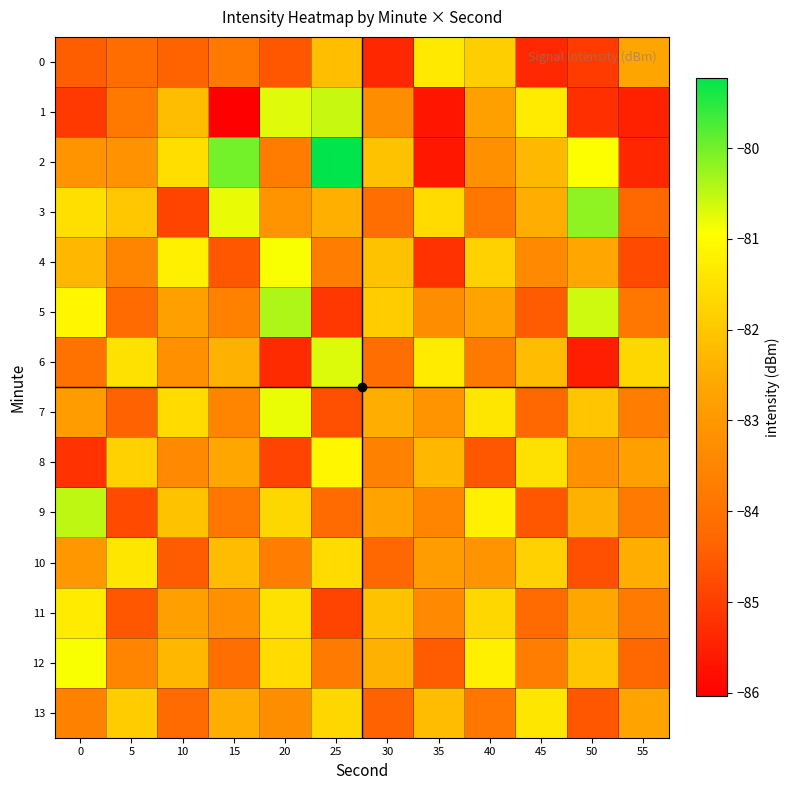

Which series has the widest spread of values?

2